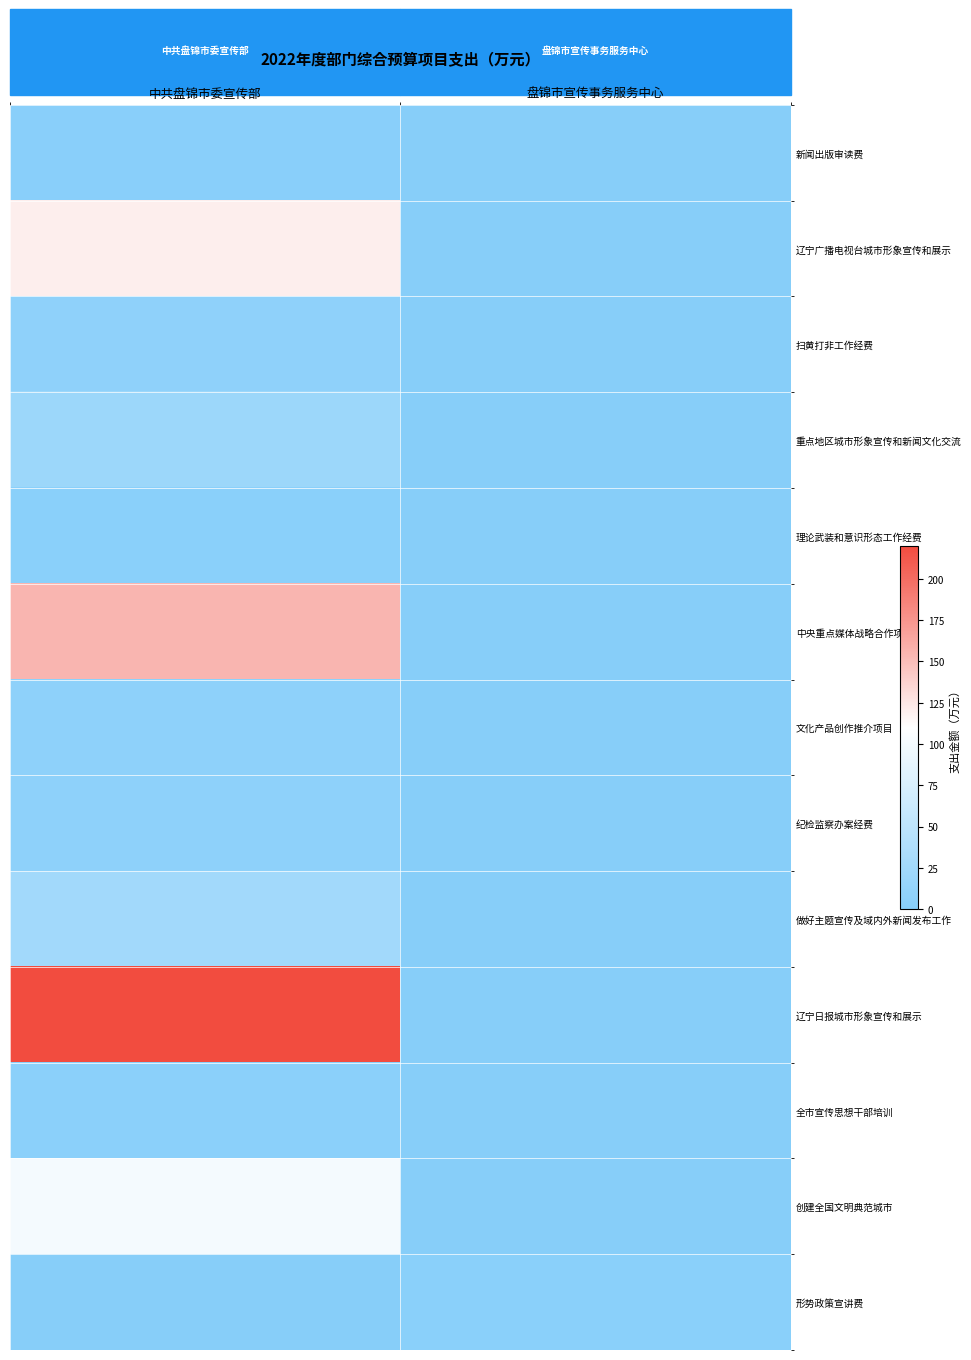

Which category has the lowest value across all series?

盘锦市宣传事务服务中心